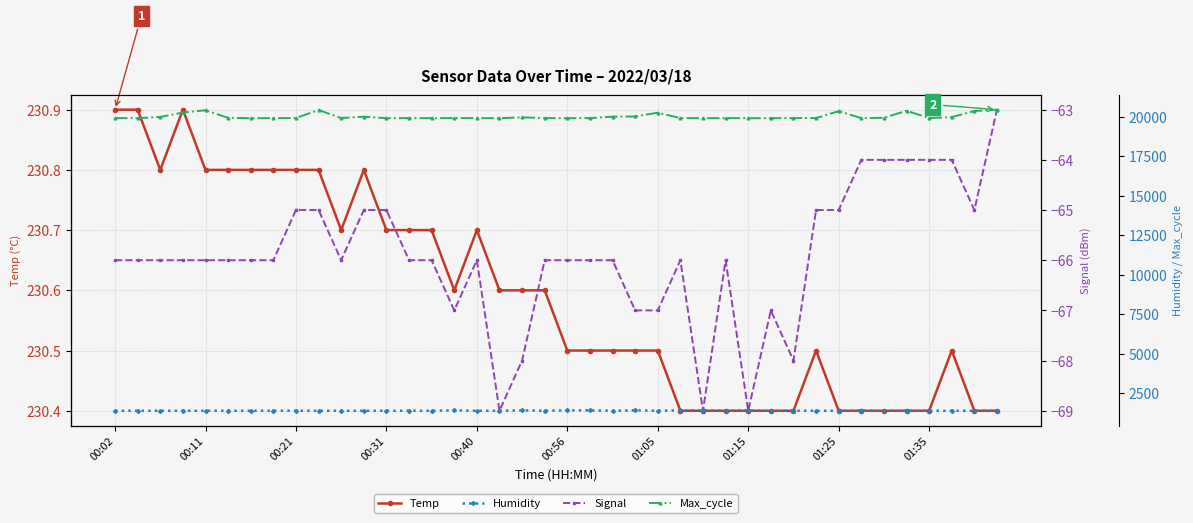

How many Temp values are between 230 and 231?

40